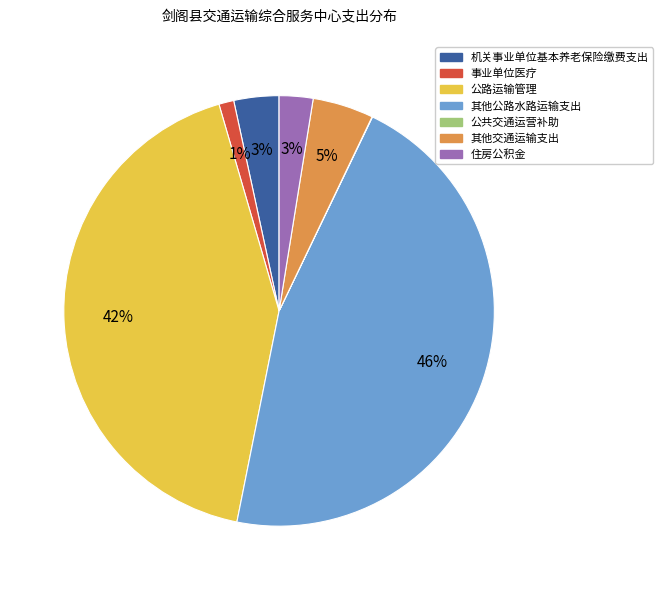

To the nearest percent, what is the difference between the largest and smallest slice percentages?

46%